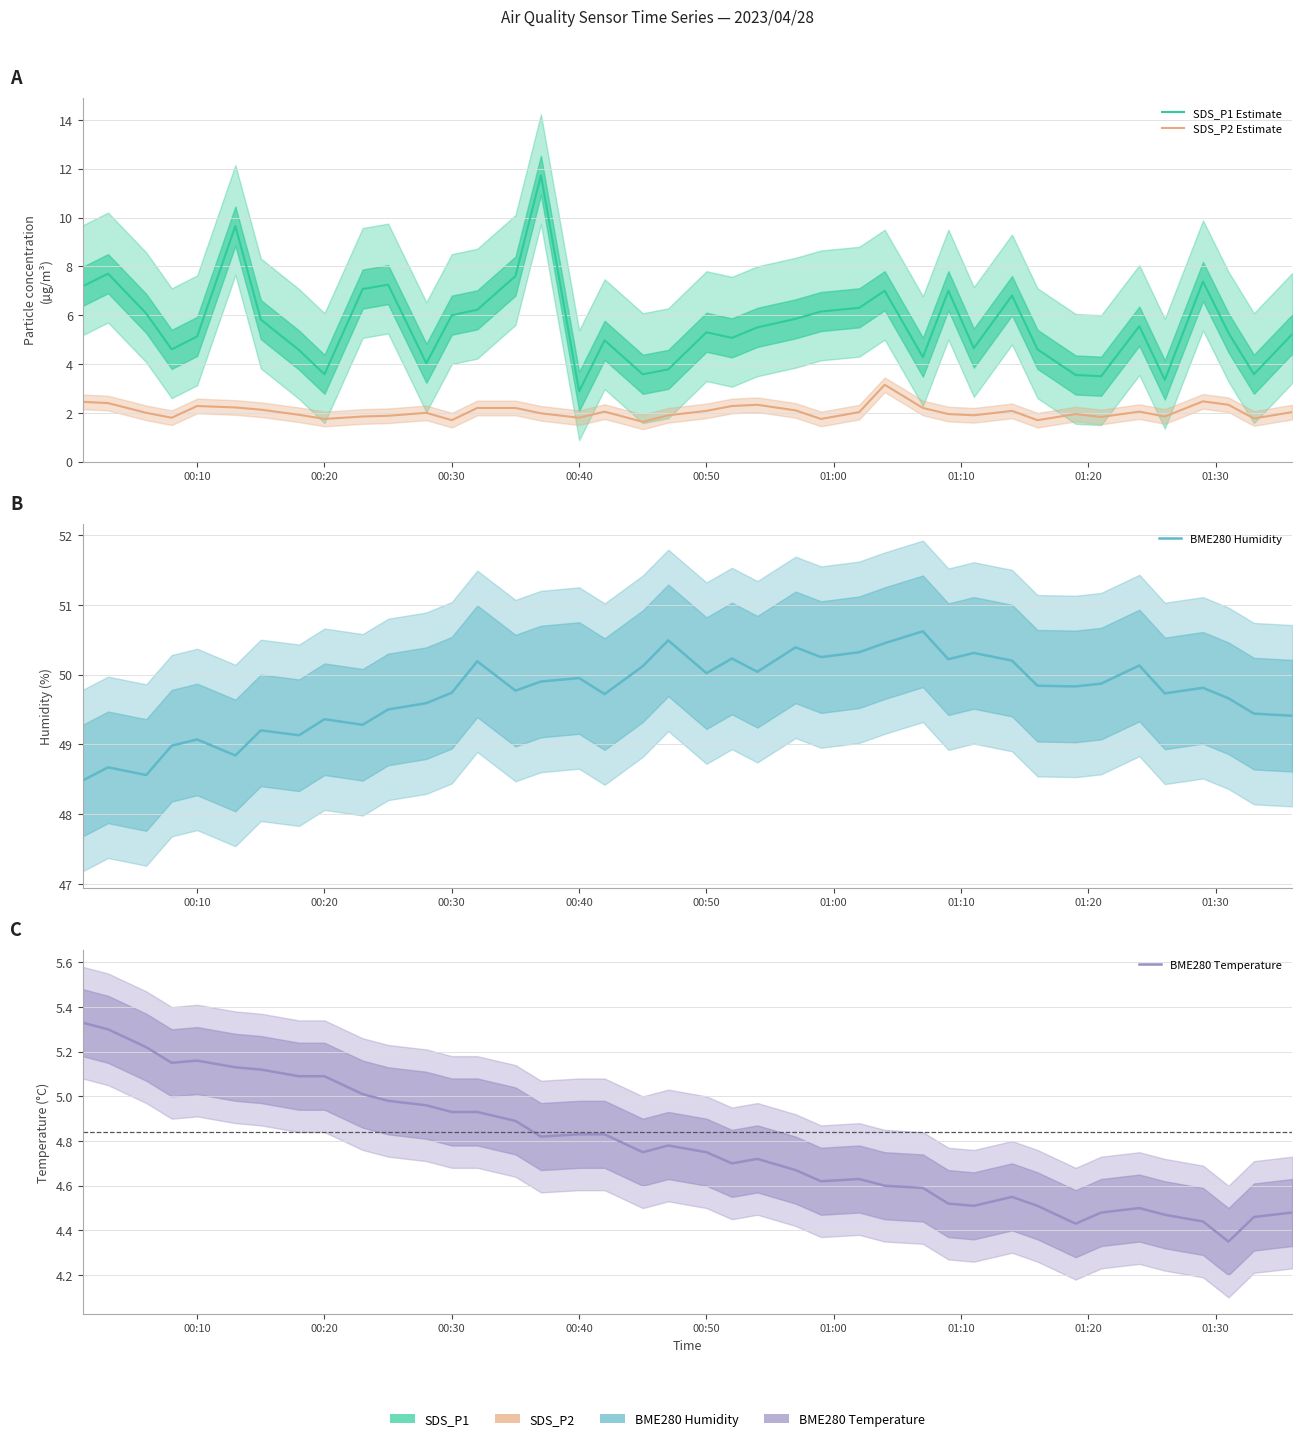

How many data points in SDS_P2 Estimate are less than 2?

18